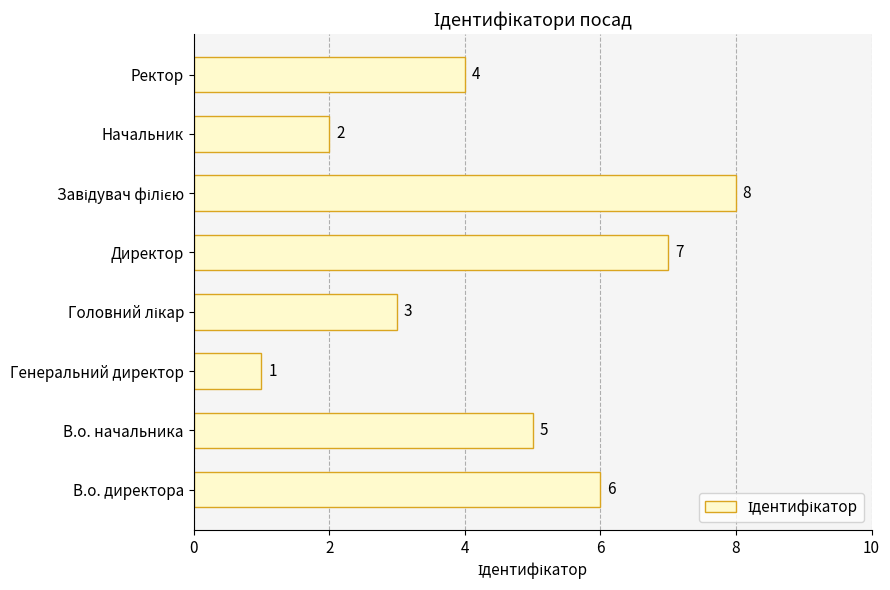

What is the smallest value displayed?

1